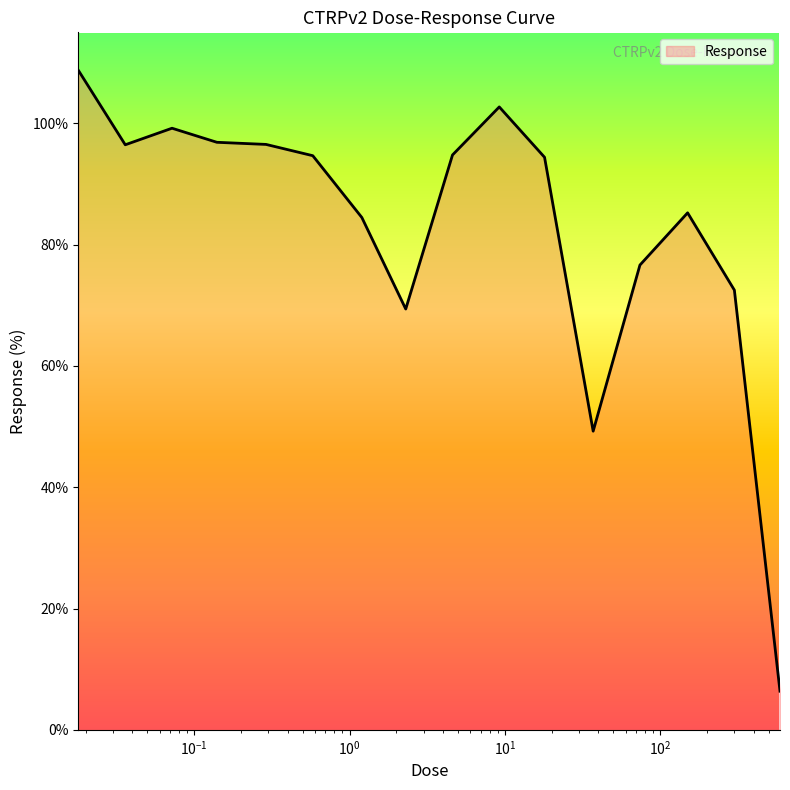

What is the maximum value shown in the chart?

108.7